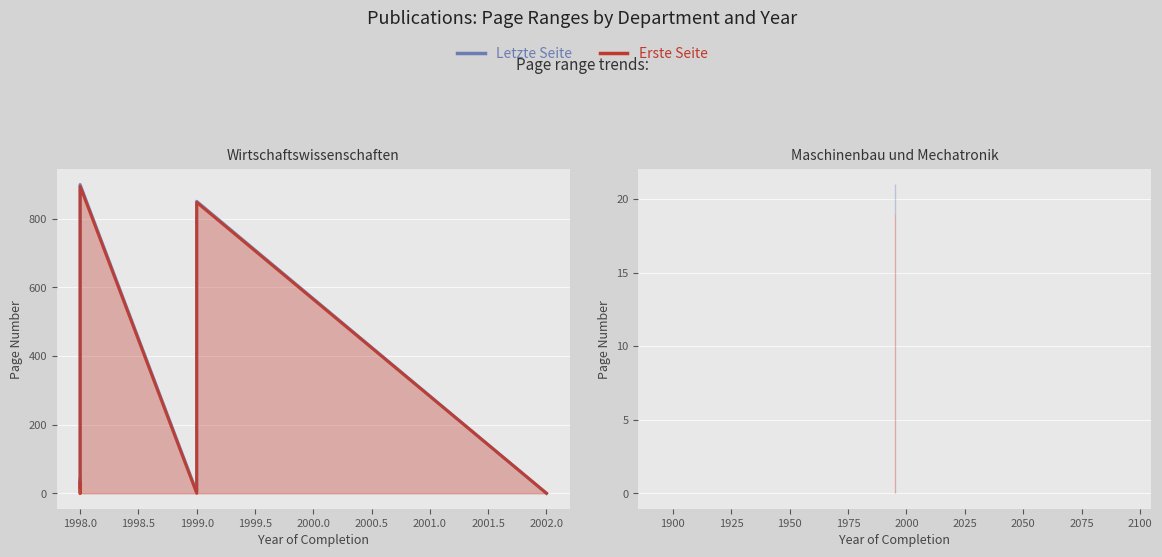

Count the number of data series in this chart.

2